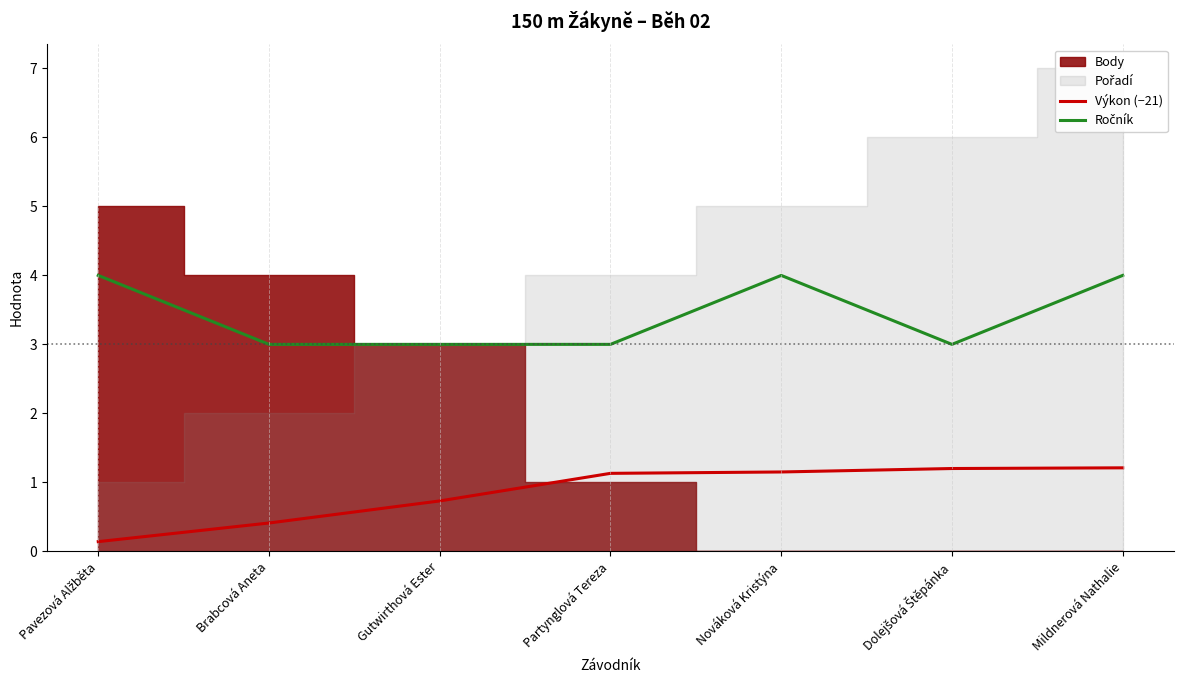

At which label does Ročník reach its peak?

Pavezová Alžběta